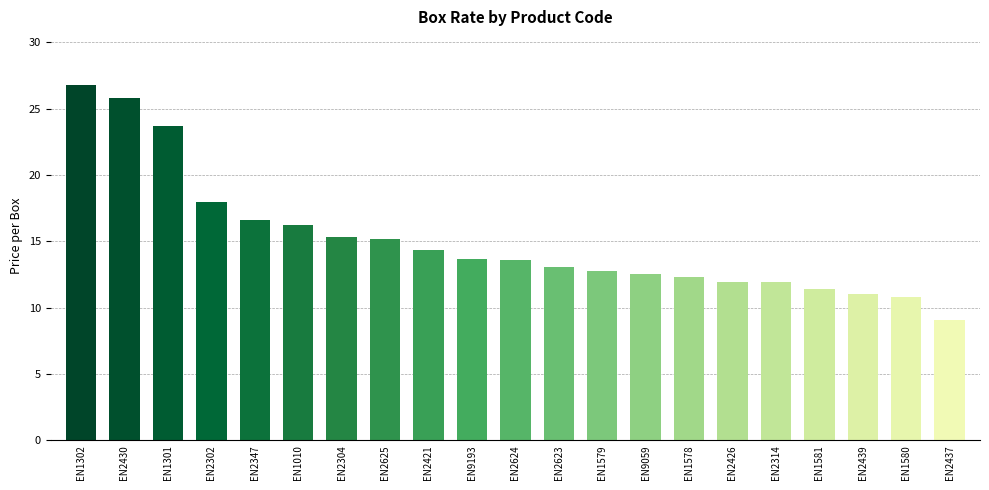

What is the label of the 7th bar from the right?

EN1578